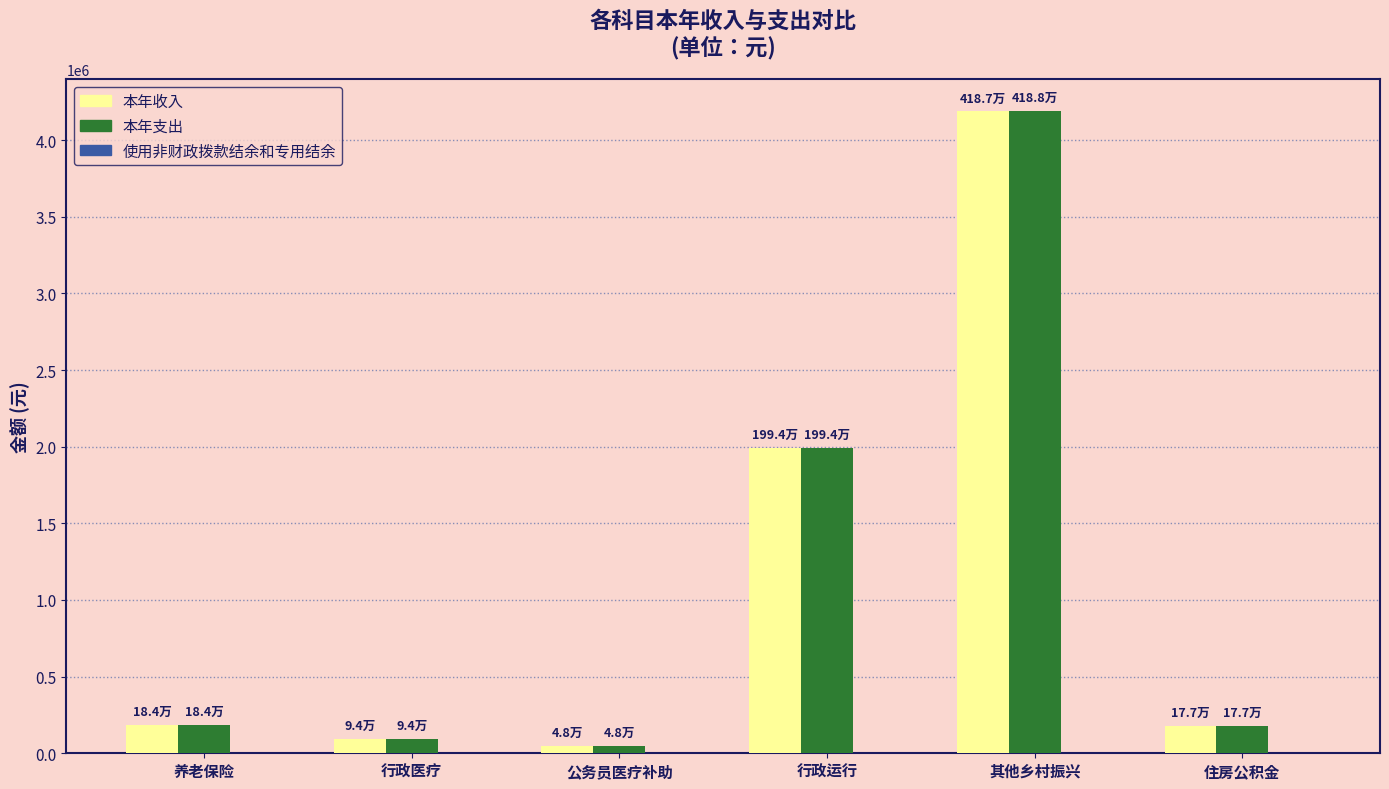

What is the value of the 本年支出 bar at the 2nd from the left?

93569.5